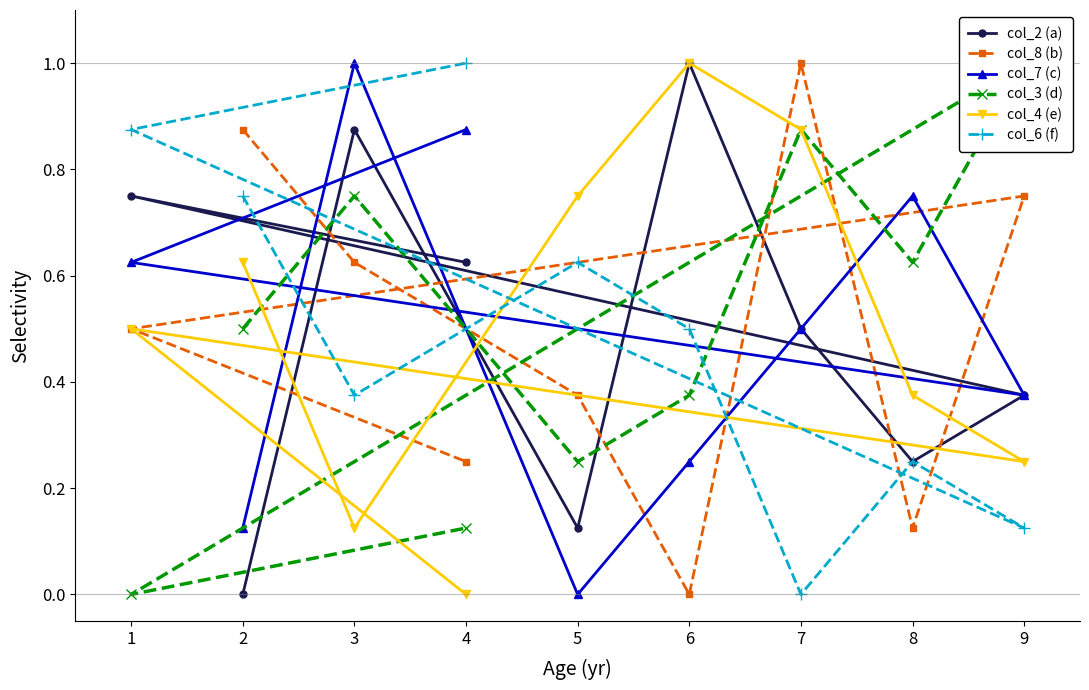

What is the sum of all col_6 (f) values?

4.5